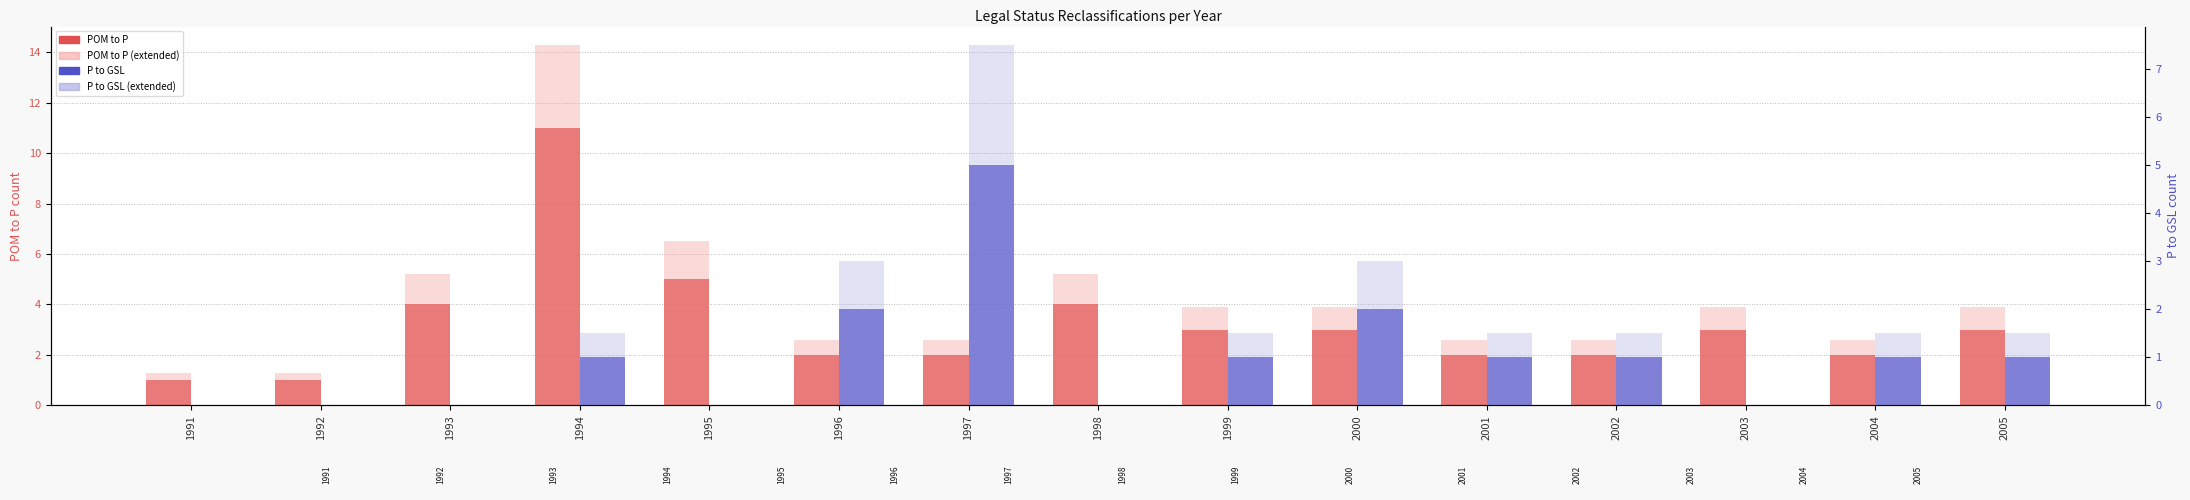

What is the difference between the maximum and second lowest values in the POM to P series?

10.0